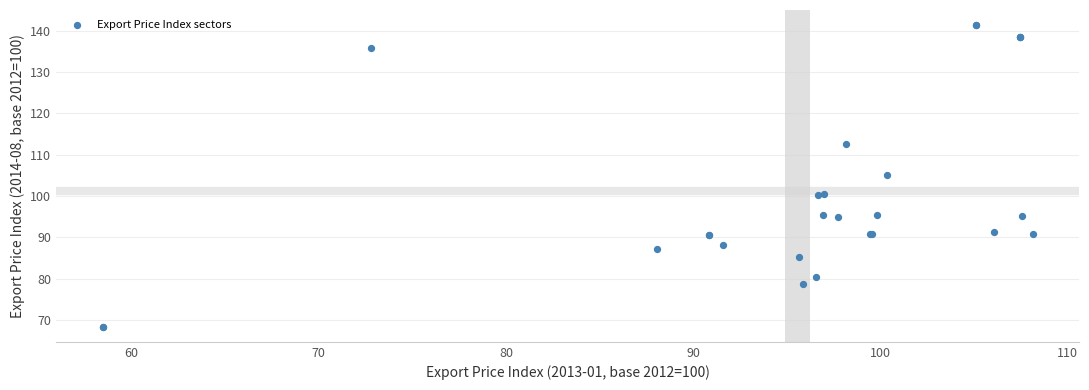

What Y value in the scatter plot is closest to 104?

105.2